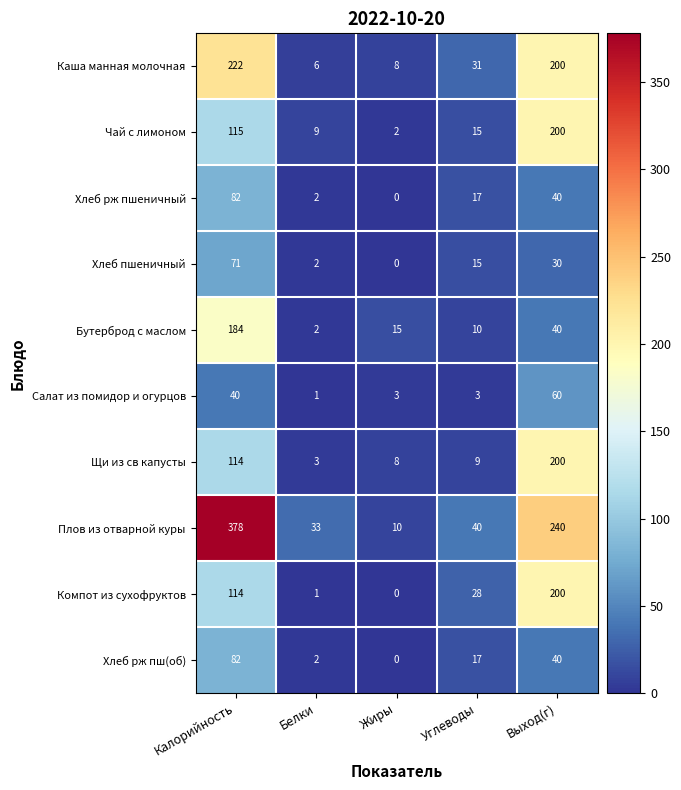

Which series has the largest total across all categories?

Плов из отварной куры